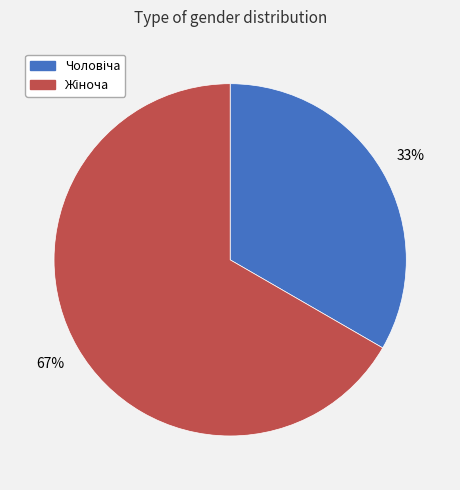

To the nearest percent, what is the average slice percentage?

50%